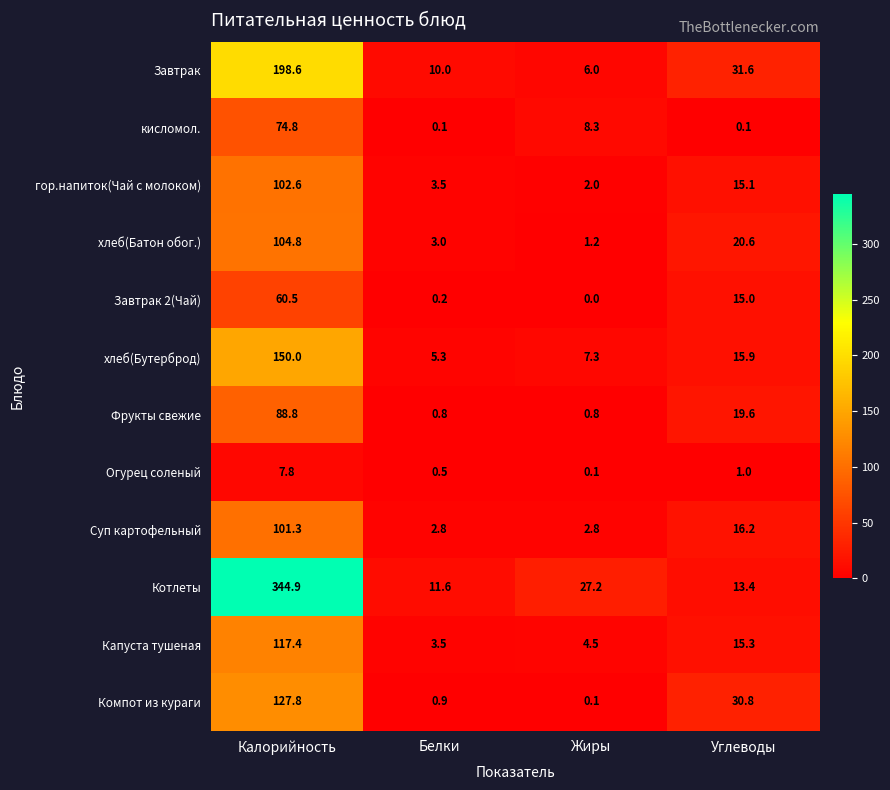

True or false: Котлеты has a value of 46.8 at Жиры.

False